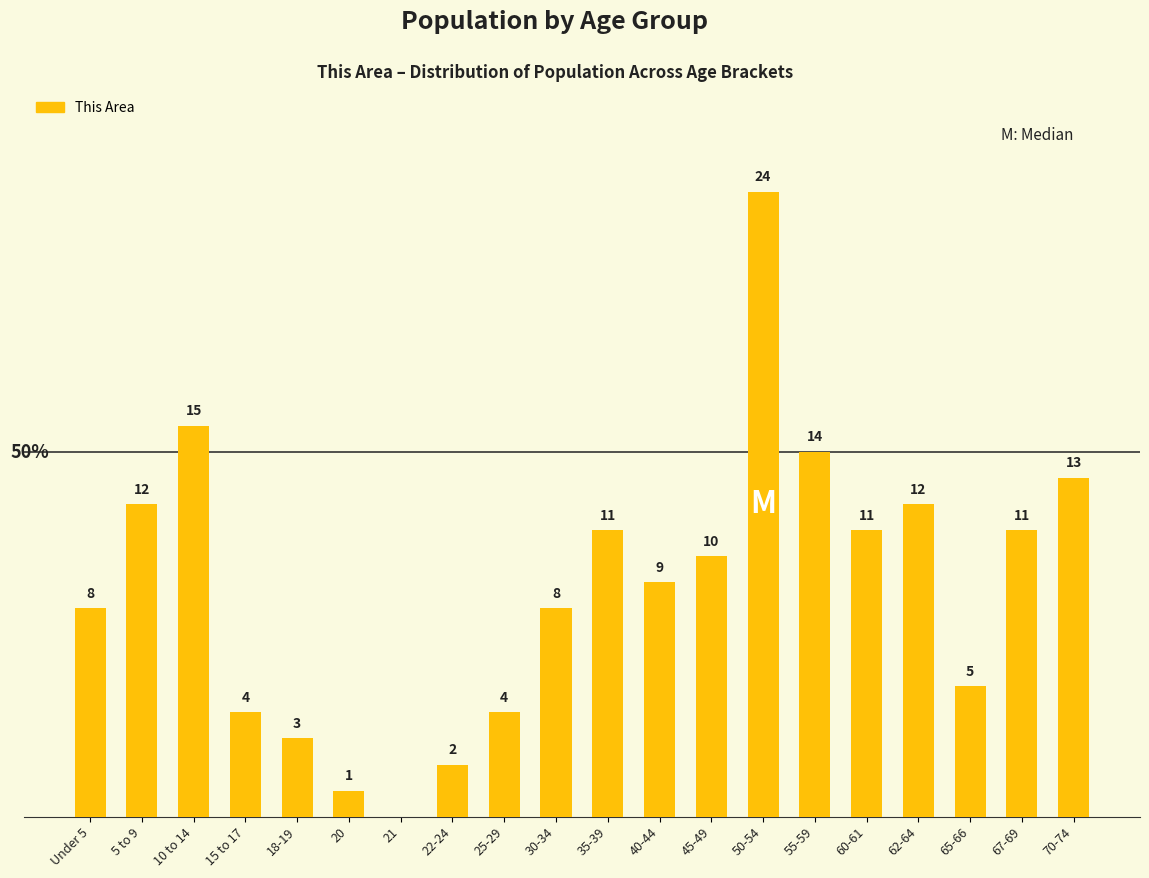

Where does the data first go above 10?

5 to 9